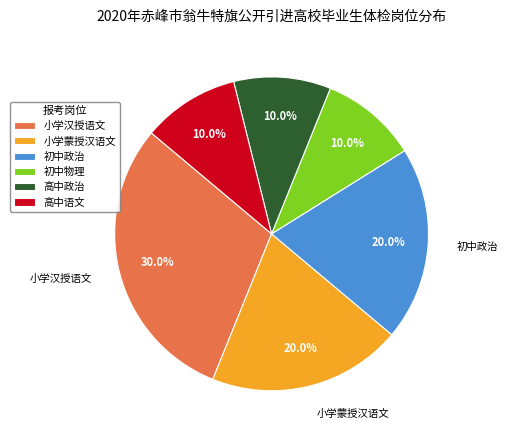

Which slice is the largest?

小学汉授语文